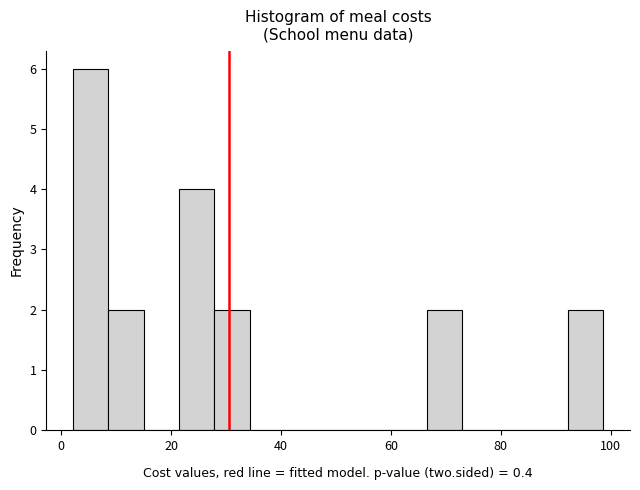

Read against the x-axis, roughly where is the centre of the tallest bar?

6